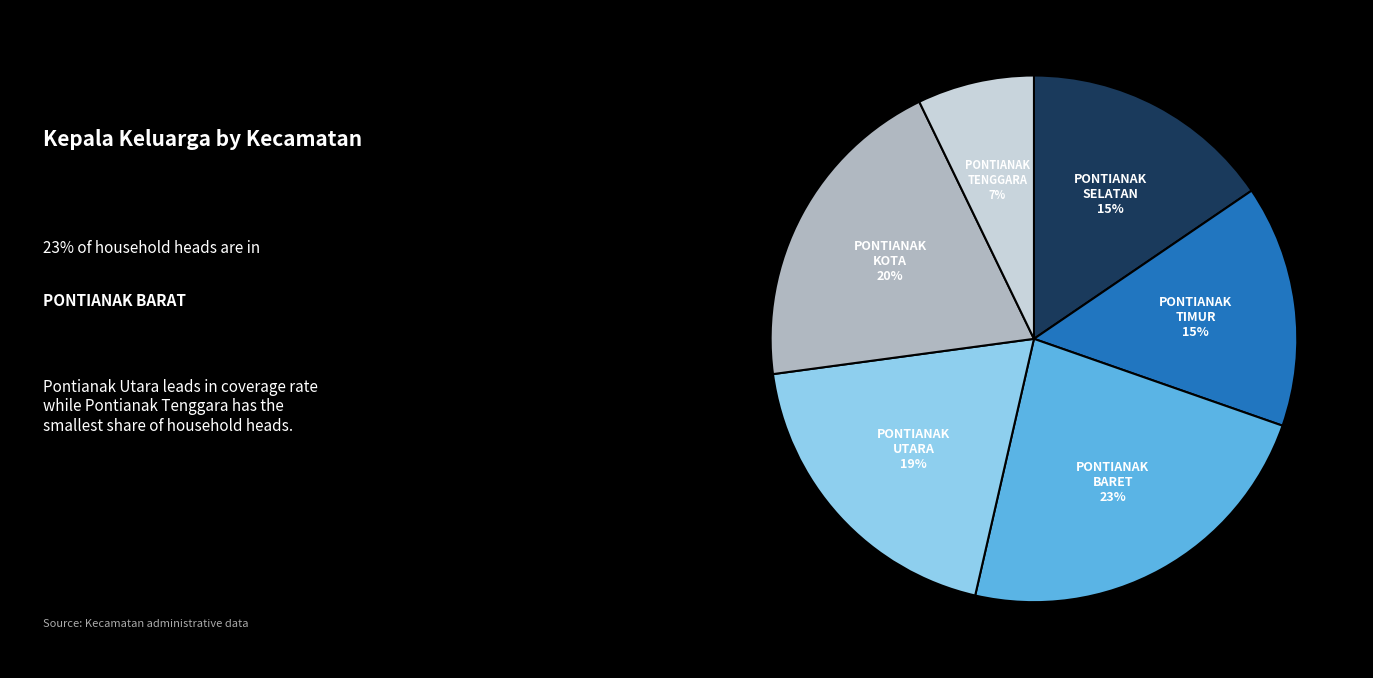

Does any single category account for the majority?

No